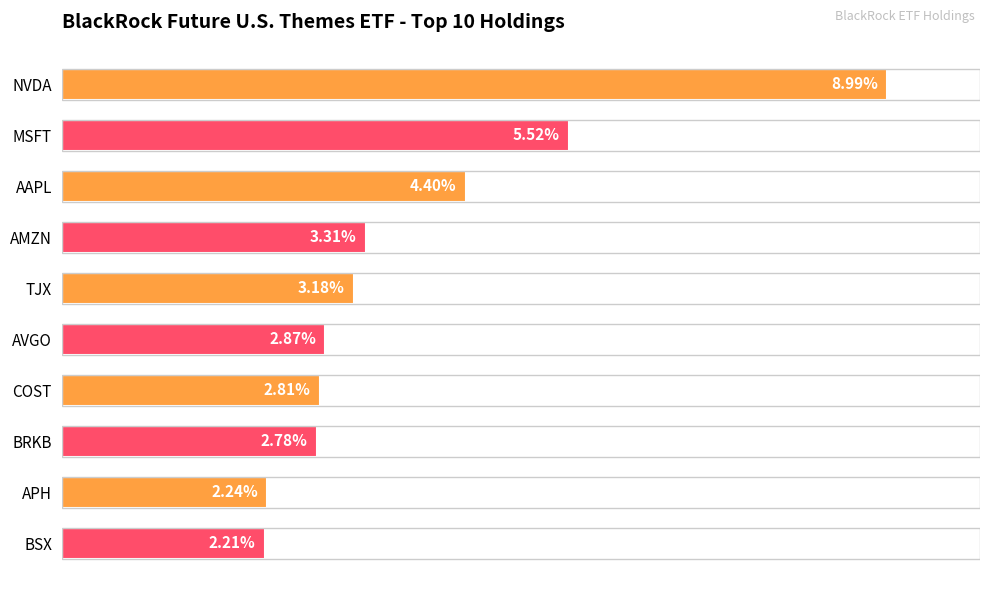

Which label corresponds to the smallest value in the chart?

BSX